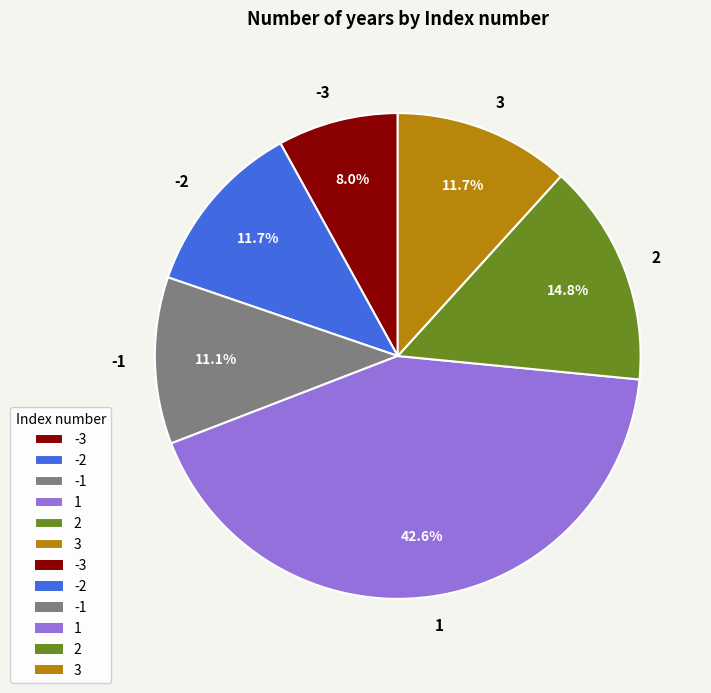

Between -3 and 3, which is larger?

3